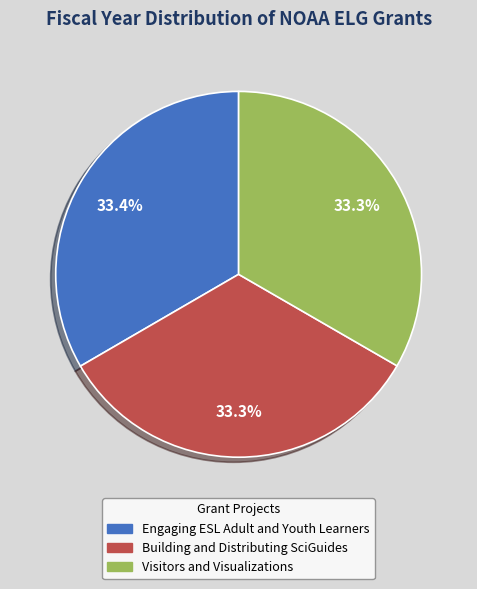

Combined, do Building and Distributing SciGuides and Visitors and Visualizations account for over 50%?

Yes